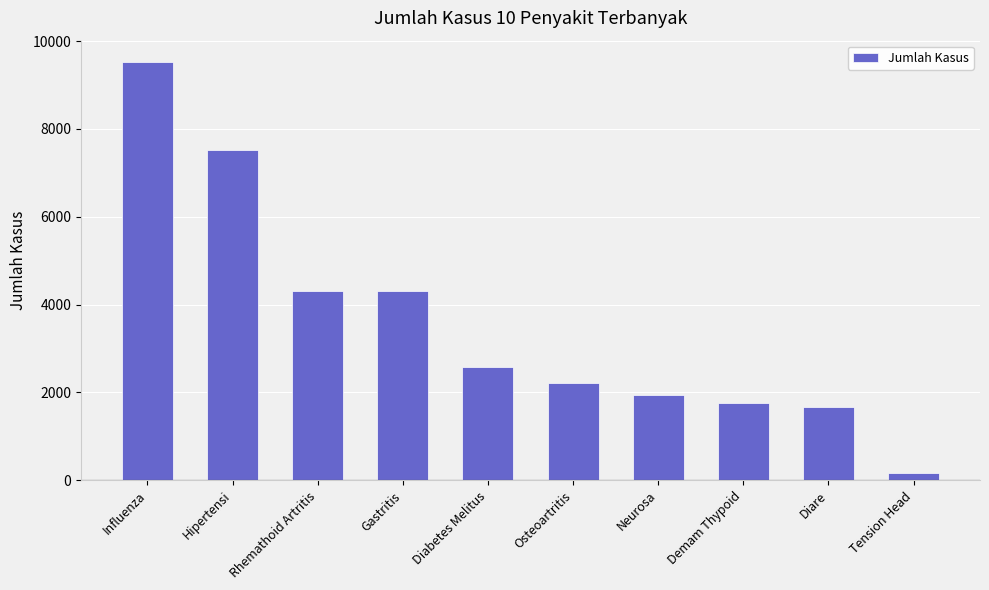

What is the approximate value at Hipertensi, to the nearest 10?

7510